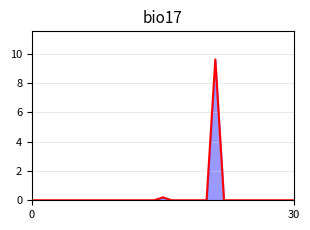

How many lines are shown in the chart?

1